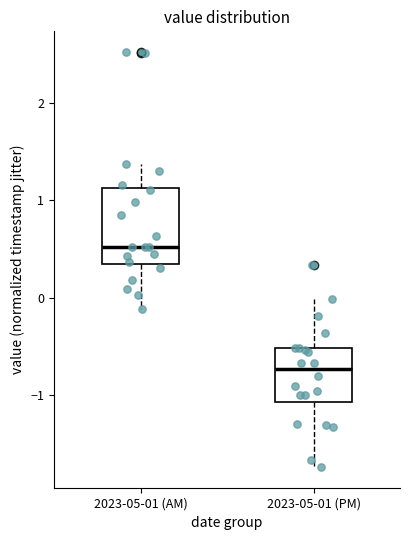

Reading left to right, read every box against the y-axis: the position of its median line, the range the box covers, and the ends of its whiskers. The values are not printed on the chart, so give them approximately, as read against the axis.

2023-05-01 (AM): median 0.5, box 0.3 to 1.1, whiskers -0.1 to 1.4
2023-05-01 (PM): median -0.7, box -1.1 to -0.5, whiskers -1.7 to 0.0